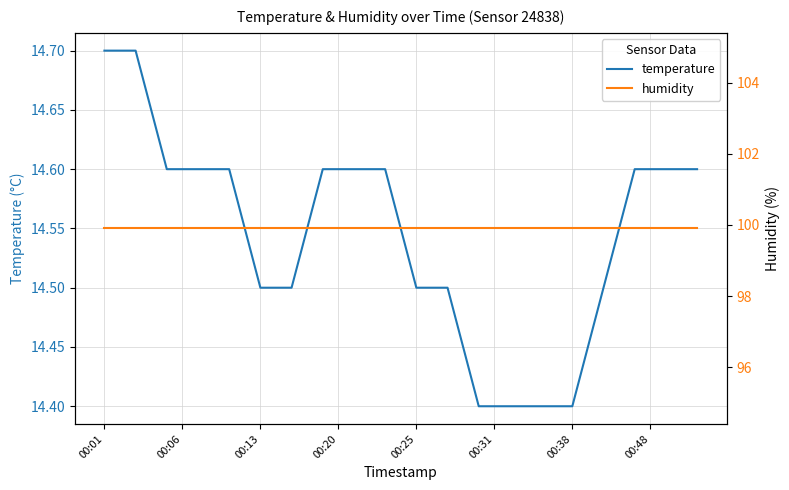

What is the maximum value for temperature?

14.7